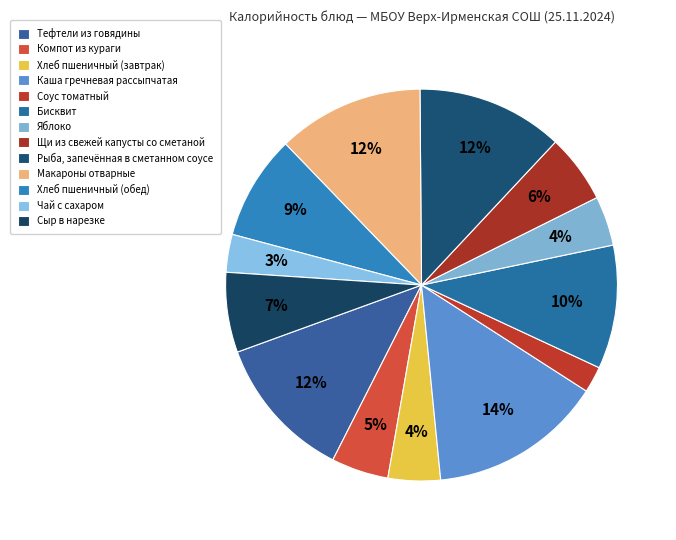

Count the number of slices in the pie.

13